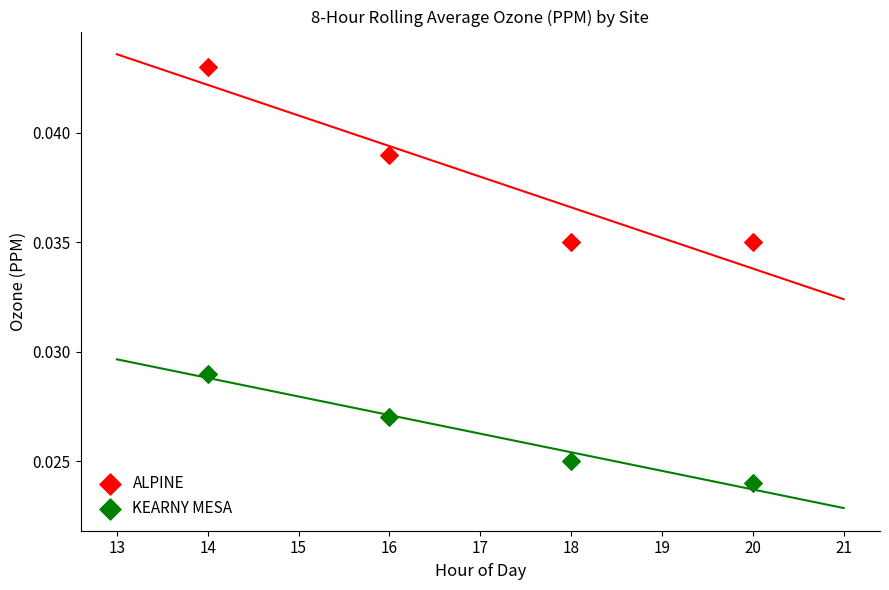

Across all data points, what is the range of X values (max minus min)?

6.0